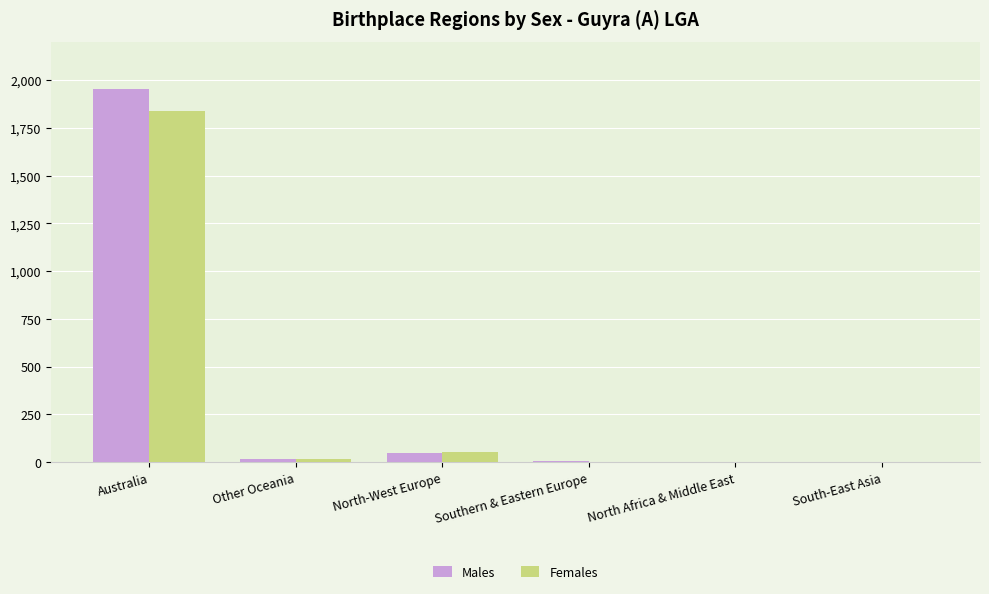

The value of Males at North-West Europe is 49. True or false?

True